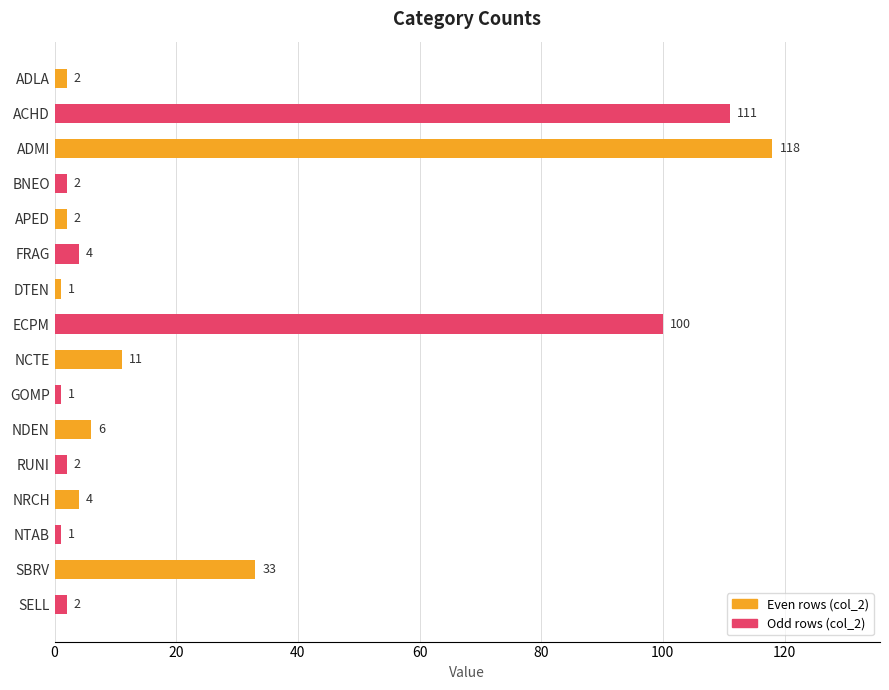

How many bars are there in total?

16